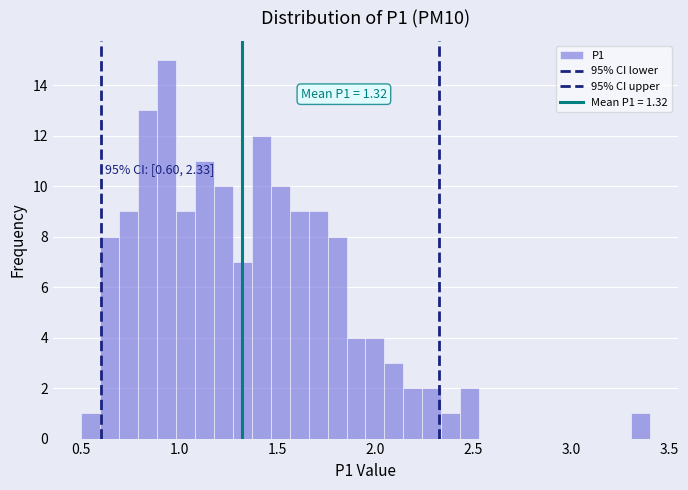

Around what value on the x-axis is the tallest bar? Give the approximate position of its centre, as read against the axis.

0.95